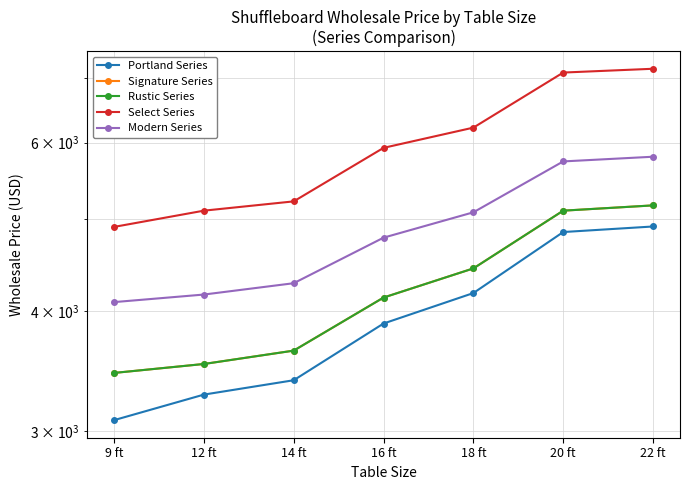

At which label is Signature Series closest to 4305?

18 ft